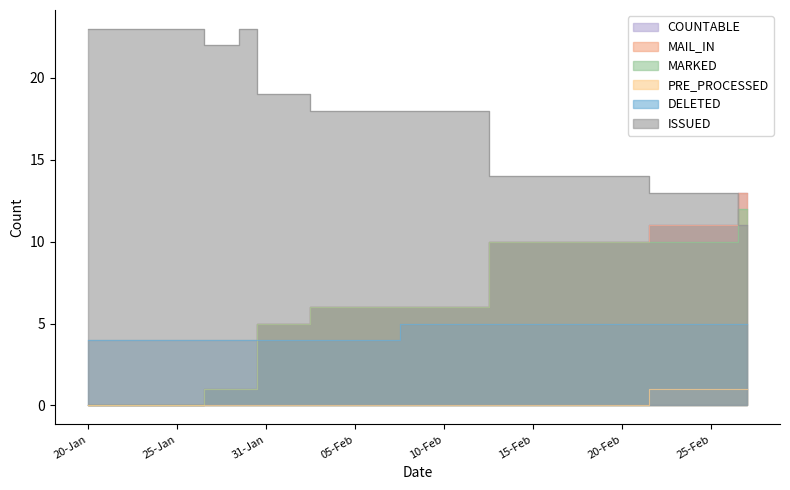

Which category has the lowest value across all series?

20-Jan